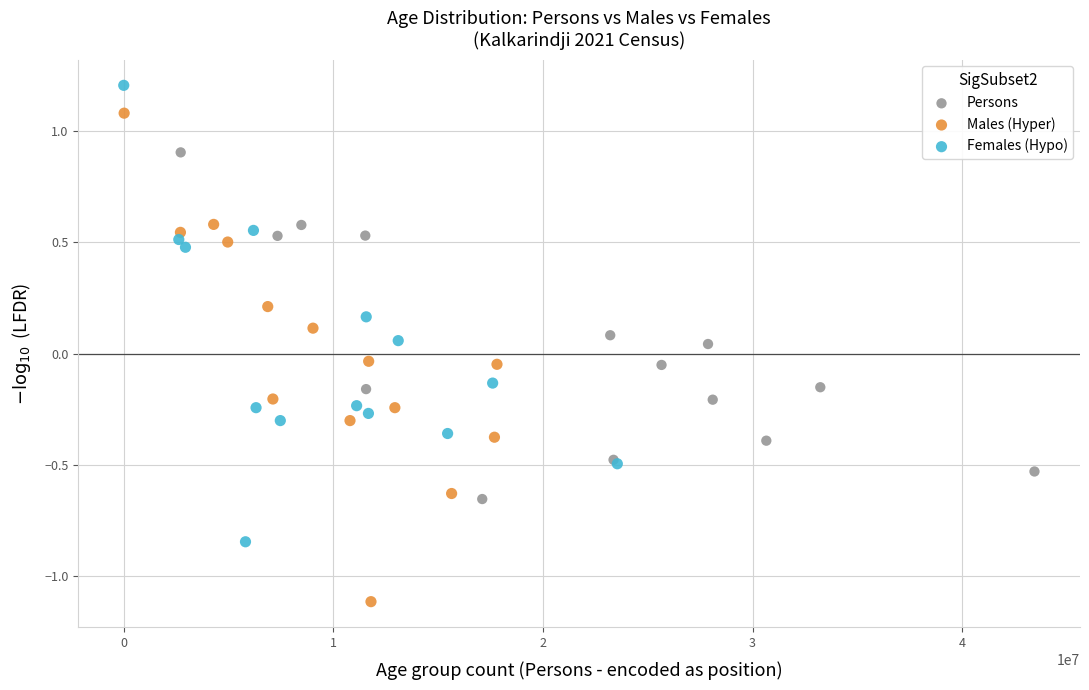

Which series has the widest spread of Y values?

Males (Hyper)